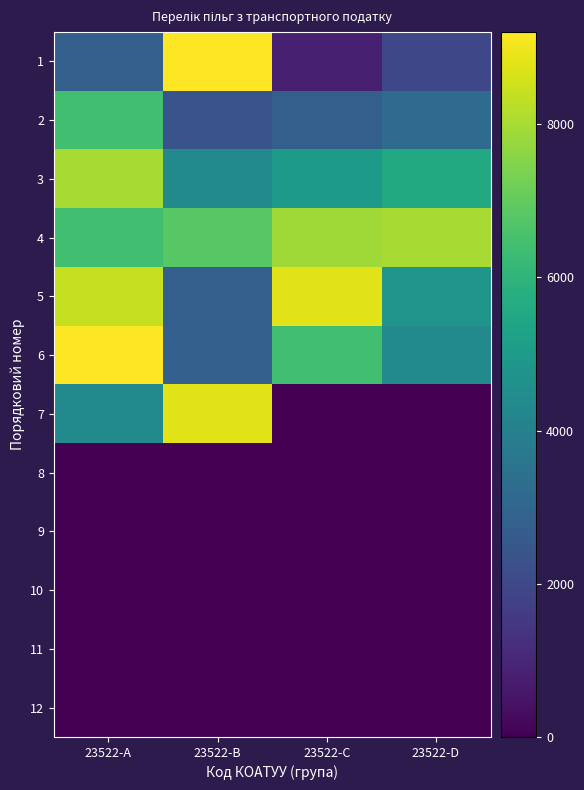

At 23522-C, list the series in order from smallest to largest.

7, 8, 9, 10, 11, 12, 1, 2, 3, 6, 4, 5